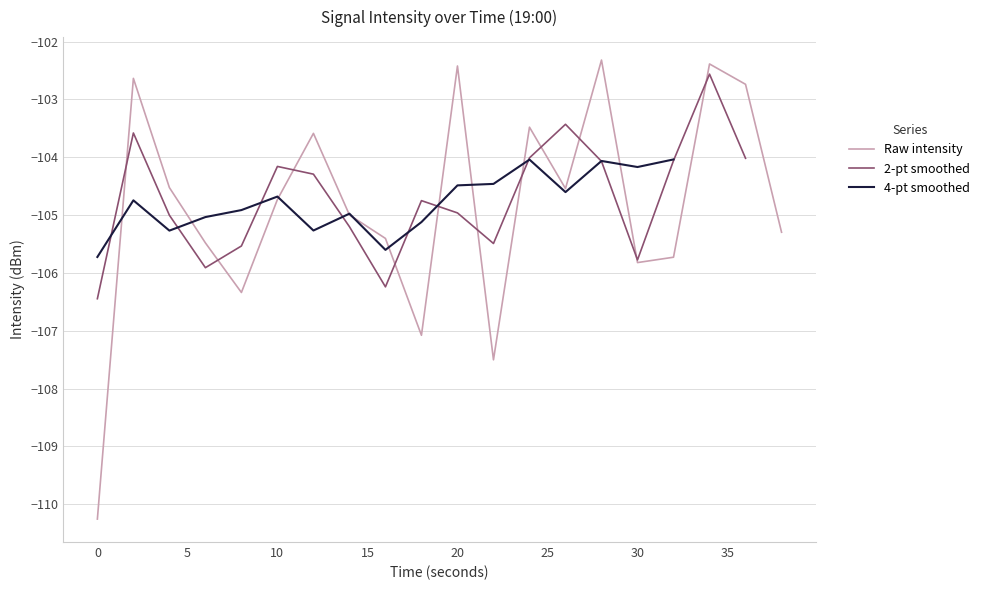

What is the difference between the maximum and minimum values?

7.9